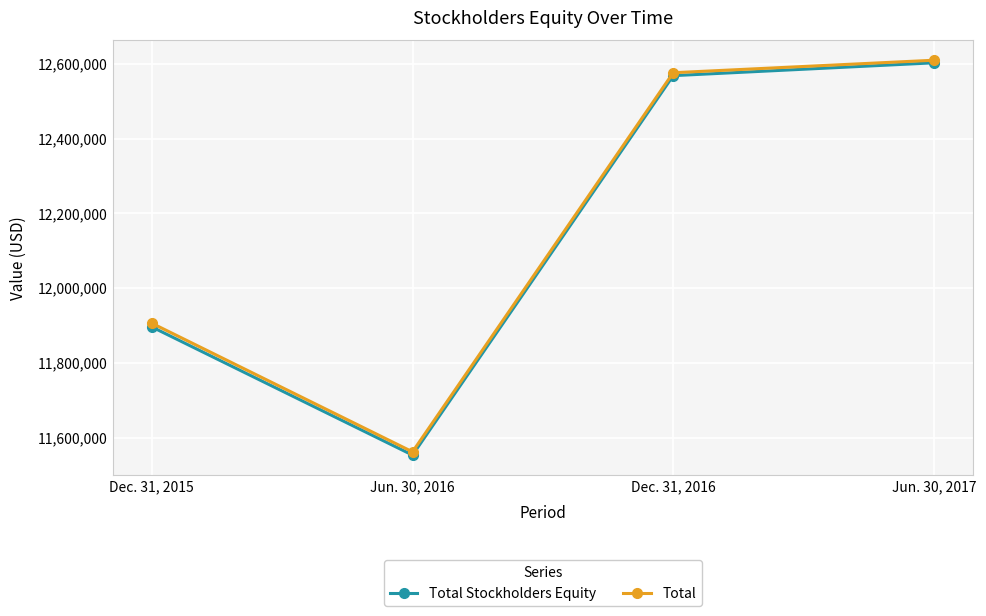

Reading right to left, list all the values displayed in this chart.

Total Stockholders Equity: 12602514	12568180	11553215	11895974
Total: 12609425	12575972	11561873	11905922